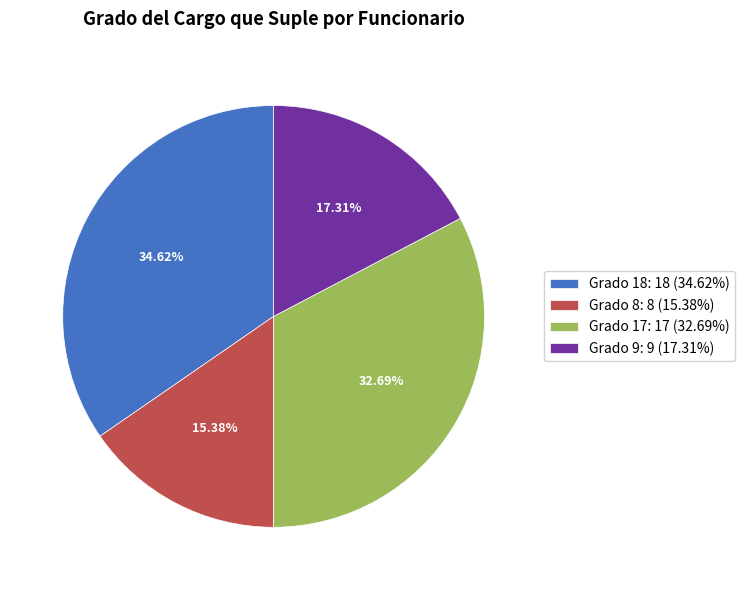

To the nearest percent, what is the average slice percentage?

25%